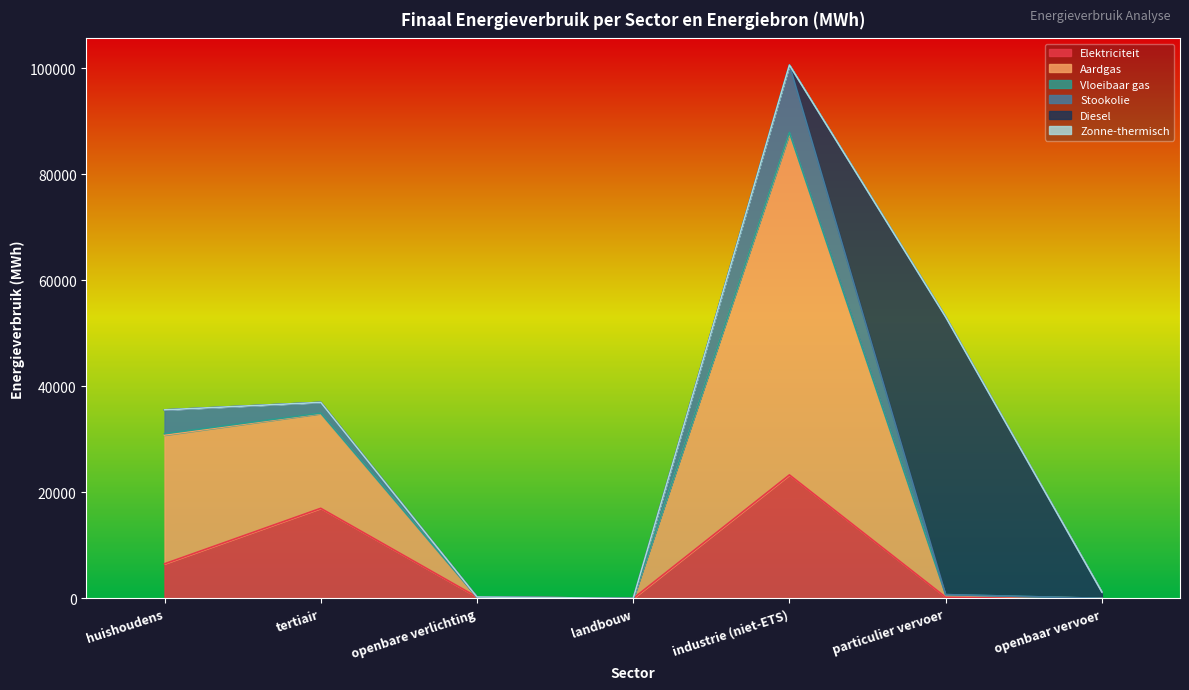

Where is Zonne-thermisch nearest to the value 4?

tertiair